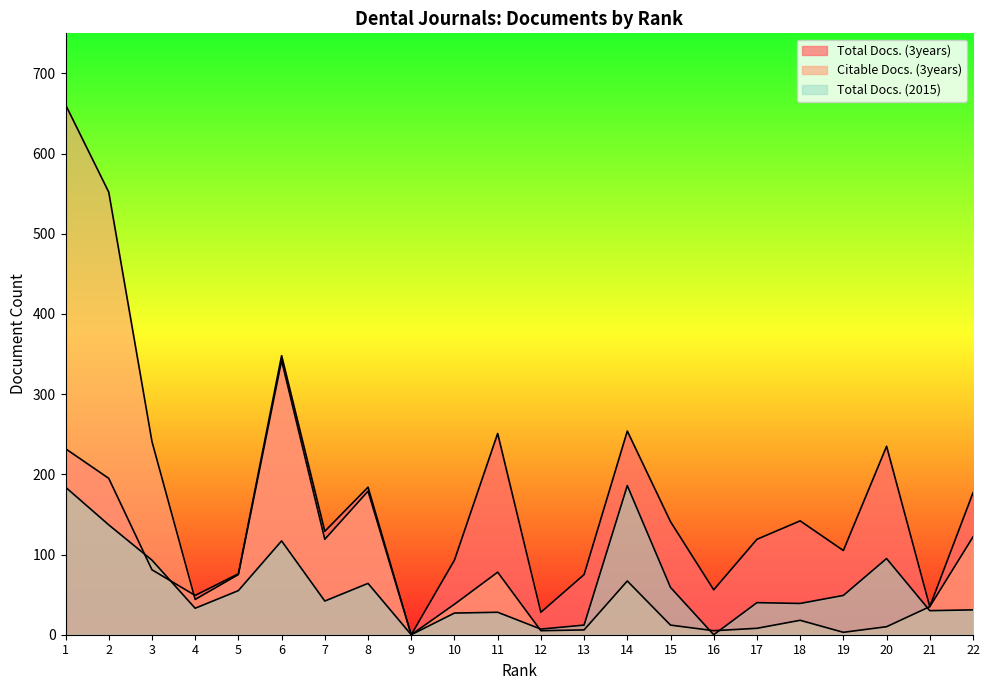

True or false: Total Docs. (3years) and Total Docs. (2015) intersect in this chart.

True